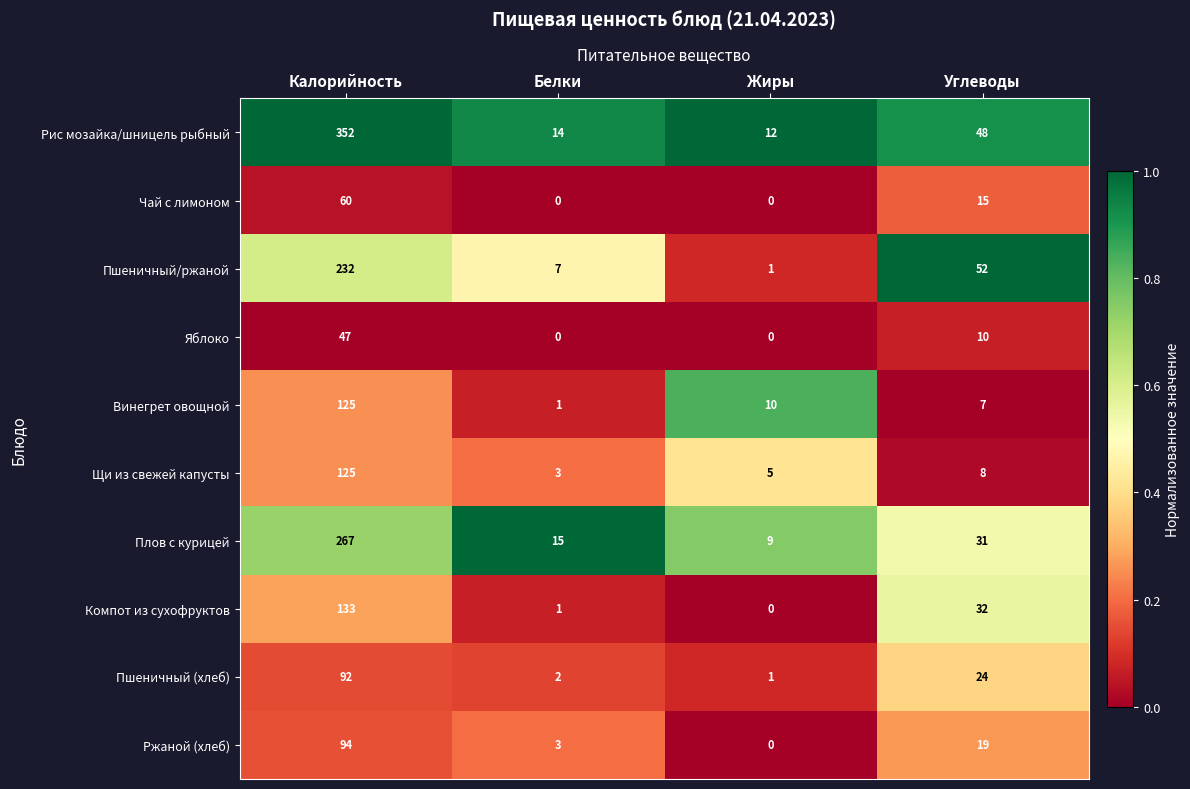

What is the difference between the maximum and minimum values in the Пшеничный/ржаной series?

231